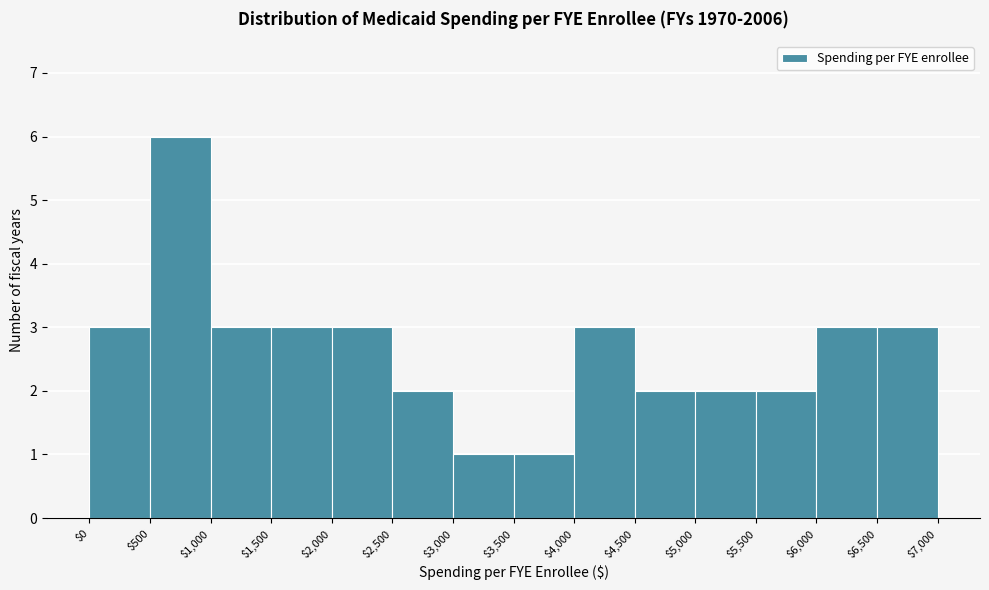

Reading left to right, list every bar in this chart as the range it spans on the x-axis followed by its height. The values are not printed on the chart, so give them approximately, as read against the axis.

$0 to $500: 3
$500 to $1,000: 6
$1,000 to $1,500: 3
$1,500 to $2,000: 3
$2,000 to $2,500: 3
$2,500 to $3,000: 2
$3,000 to $3,500: 1
$3,500 to $4,000: 1
$4,000 to $4,500: 3
$4,500 to $5,000: 2
$5,000 to $5,500: 2
$5,500 to $6,000: 2
$6,000 to $6,500: 3
$6,500 to $7,000: 3